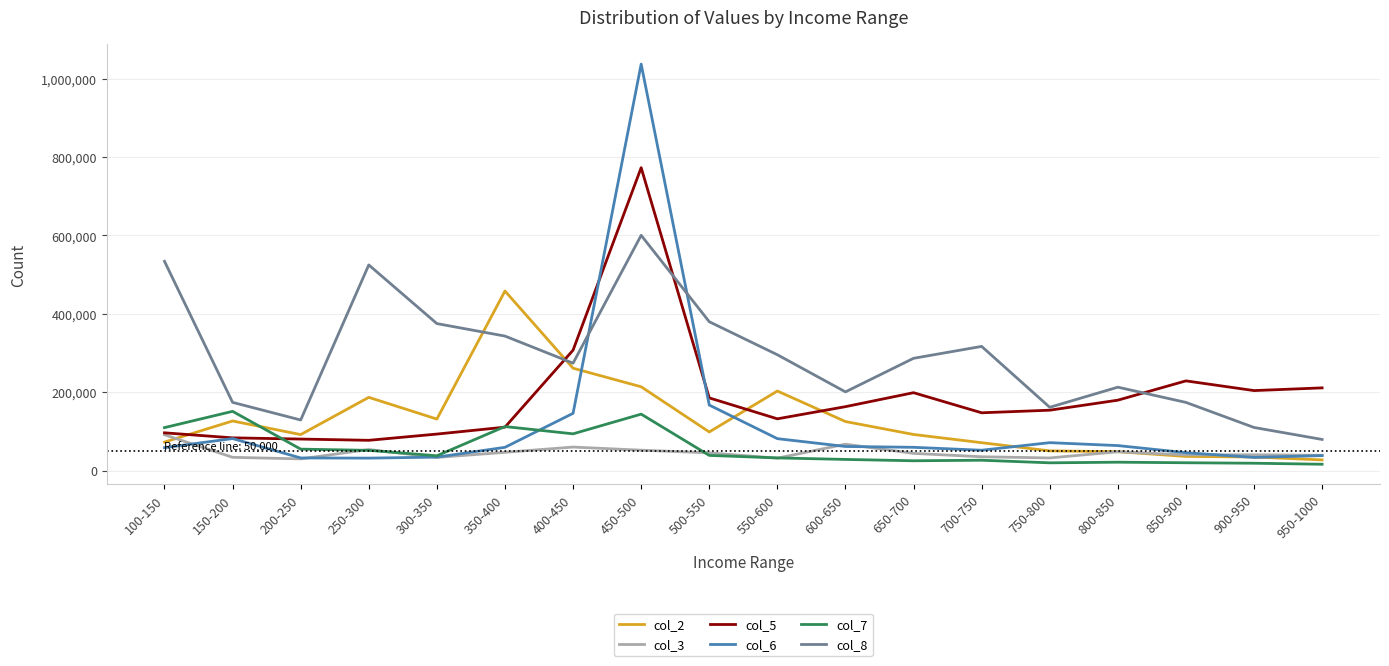

At which category does col_3 reach its first local peak?

250-300